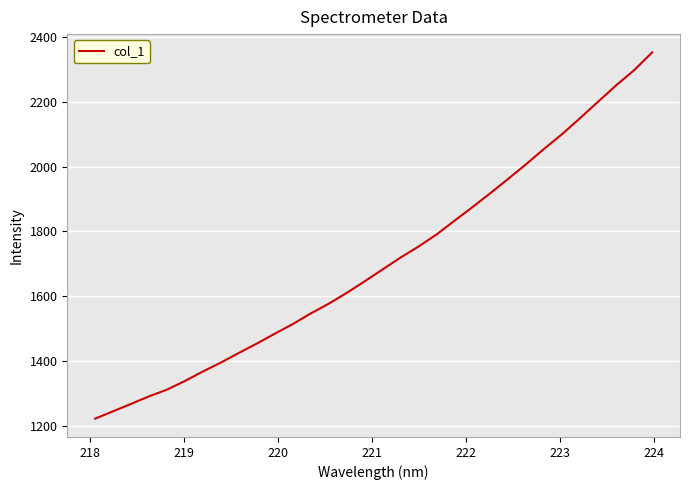

What is the minimum value shown in the chart?

1221.3